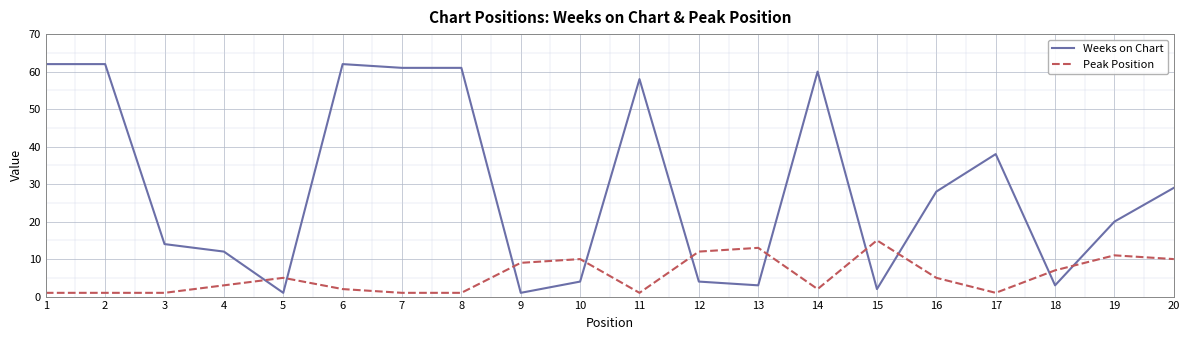

What is the average value of the Weeks on Chart series?

29